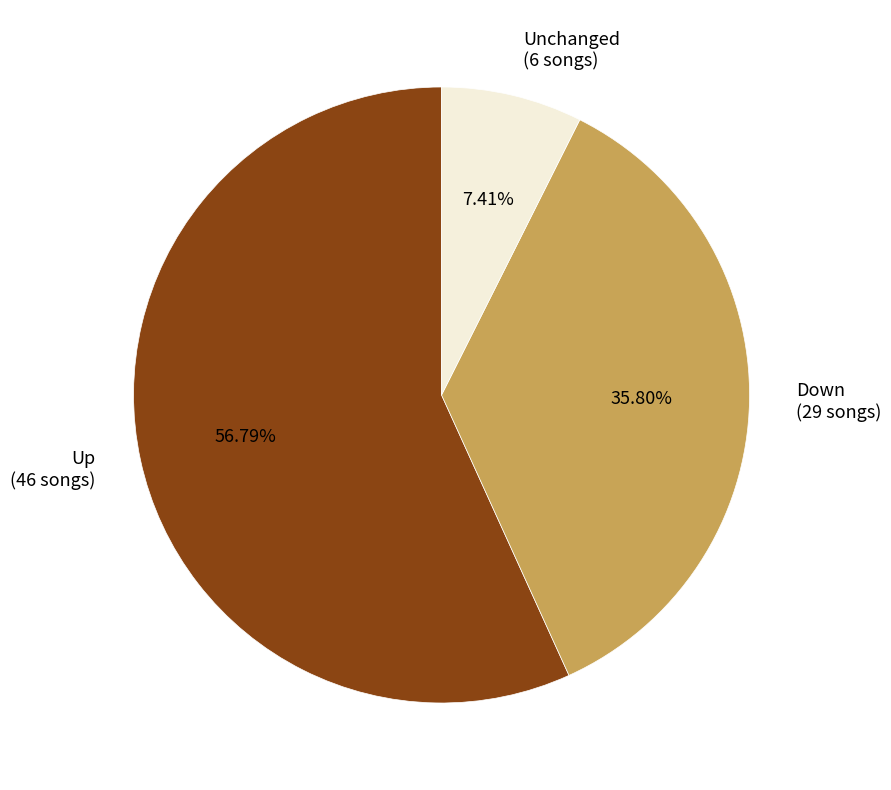

Approximately how many times larger is the value at Down compared to Up?

0.6